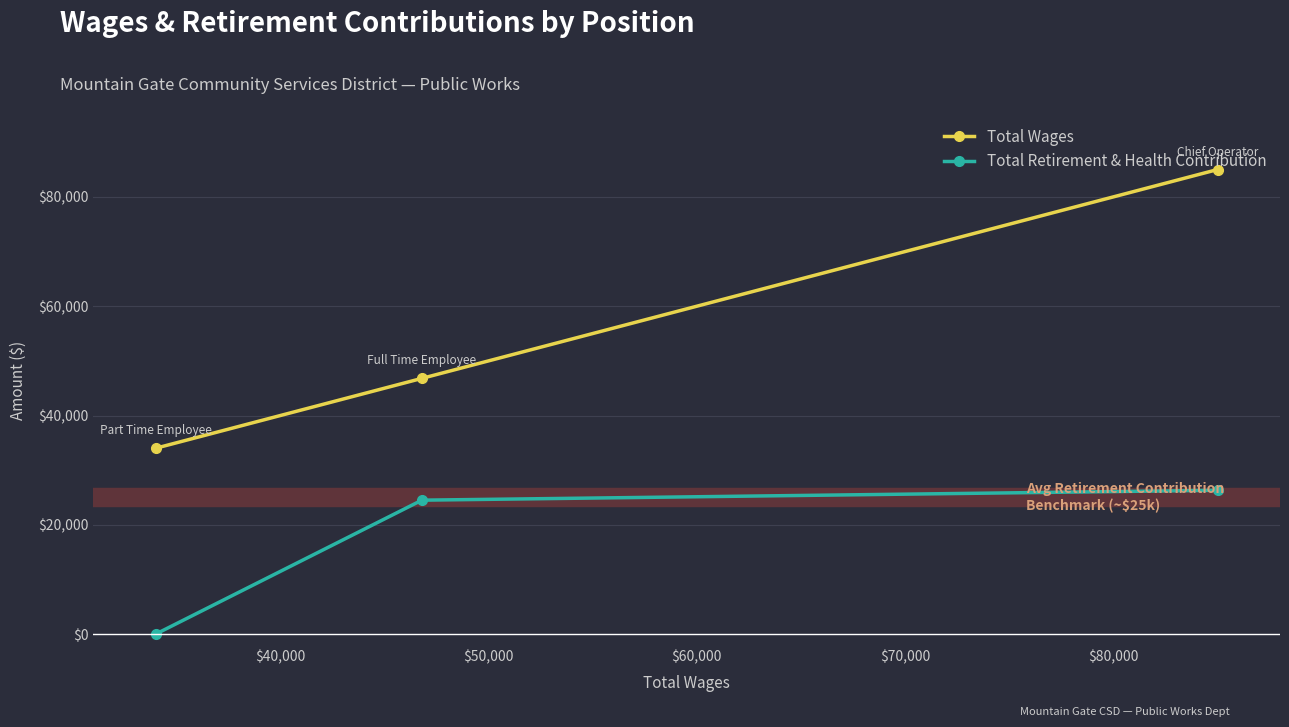

Reading left to right, what are all the values shown in this chart?

Total Wages: 34013	46795	85018
Total Retirement & Health Contribution: 0	24504	26315